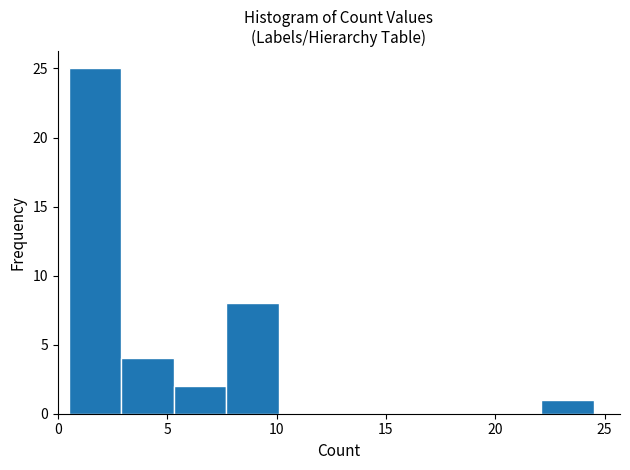

Which range on the x-axis has the tallest bar?

0.5 to 2.9